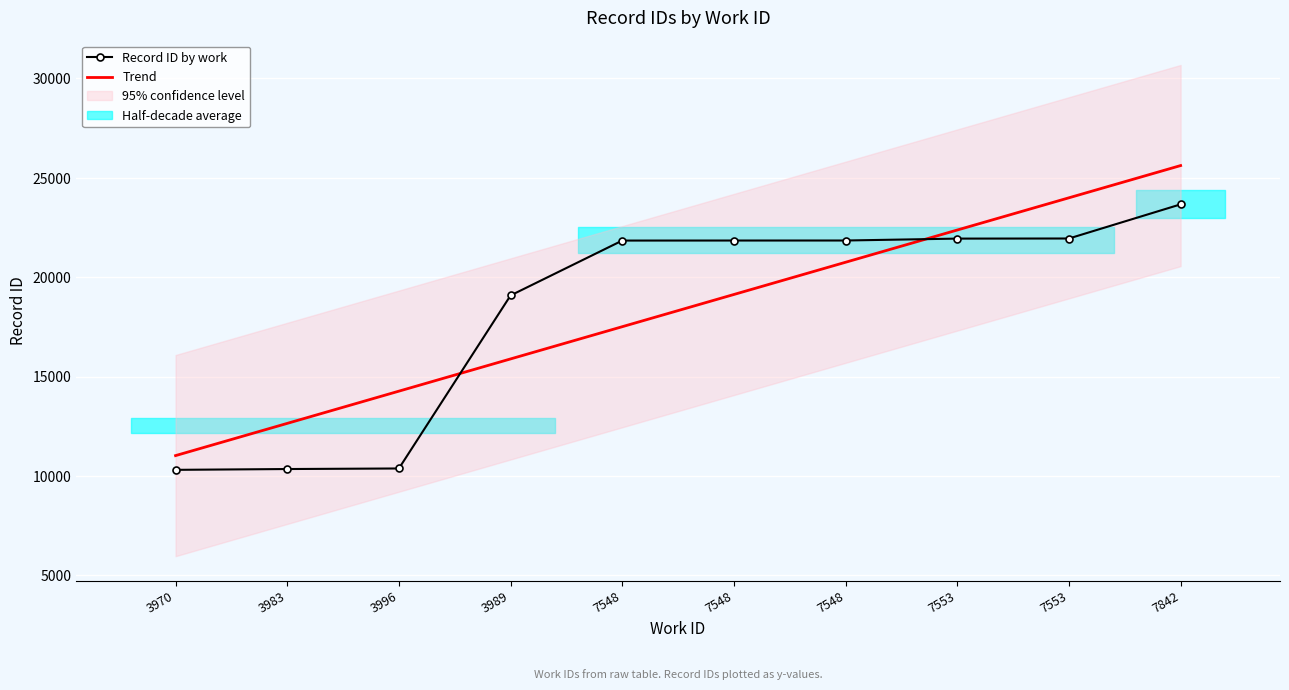

Which category has the lowest value across all series?

3970